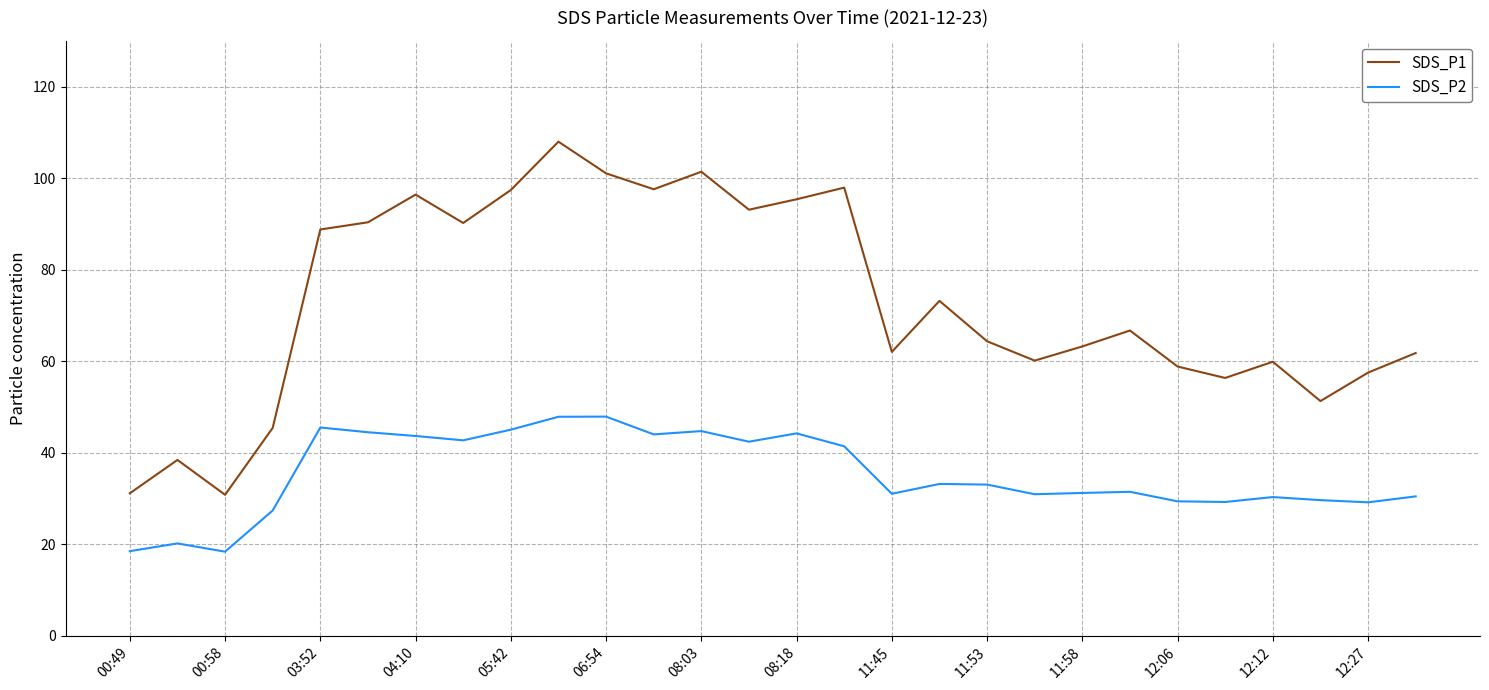

What is the difference between the maximum and minimum values in the SDS_P1 series?

77.2